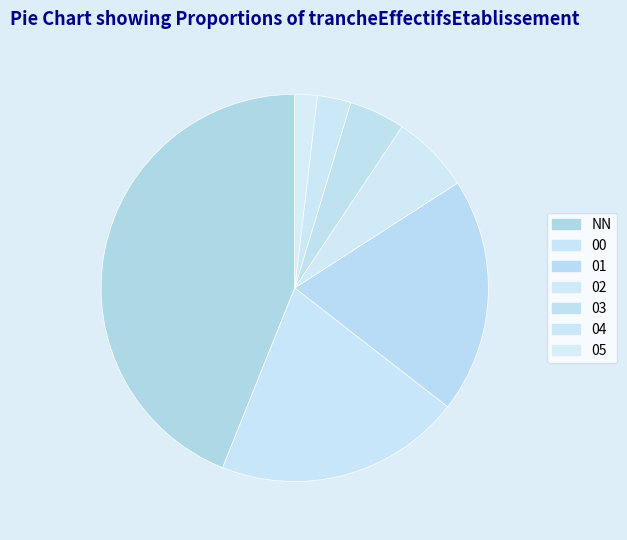

What percentage is the 04 slice, to the nearest percent?

3%